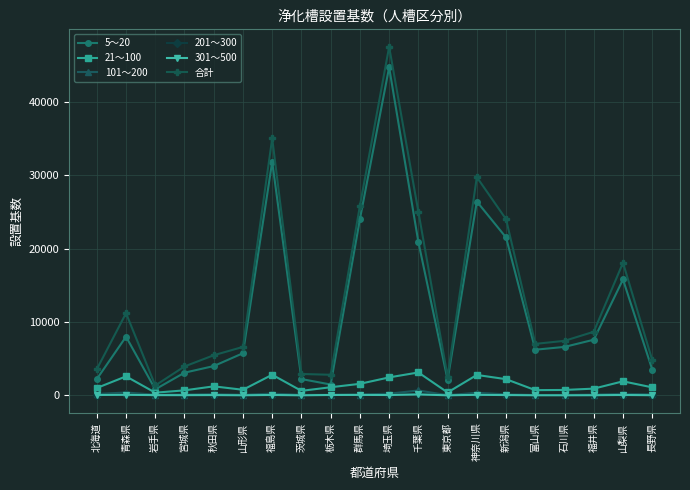

Count the number of categories in the chart.

20